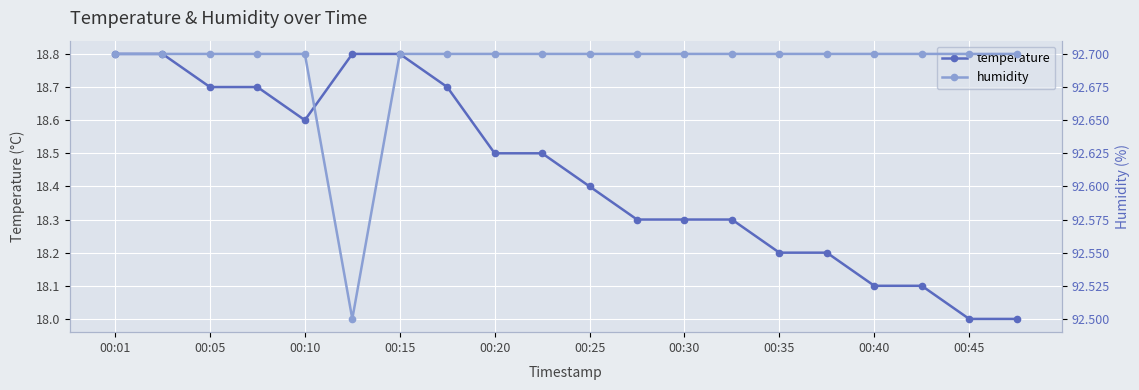

Rank the series by their maximum value, from highest to lowest.

humidity, temperature